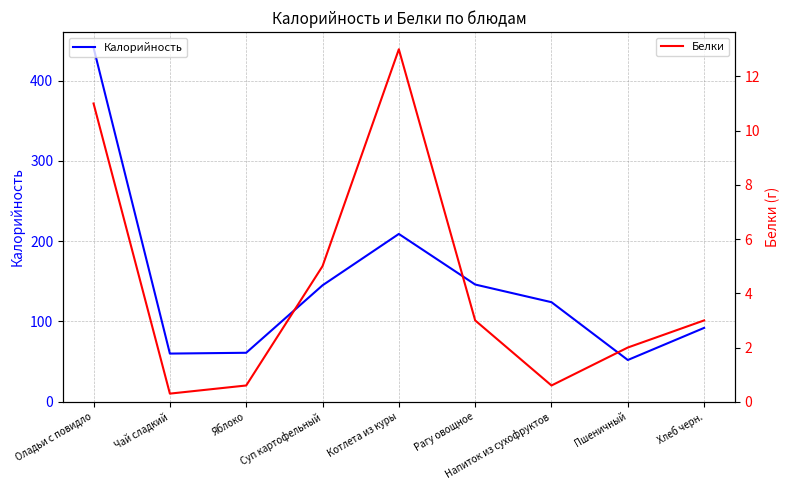

The value of Белки at Оладьи с повидло is 7.0. True or false?

False